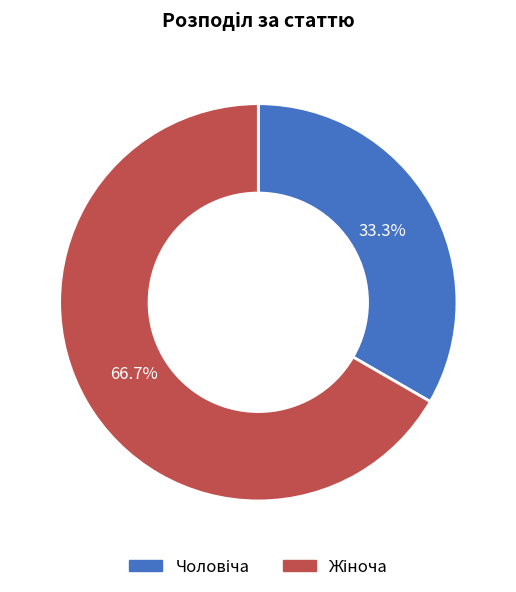

Is there a majority slice in this chart?

Yes